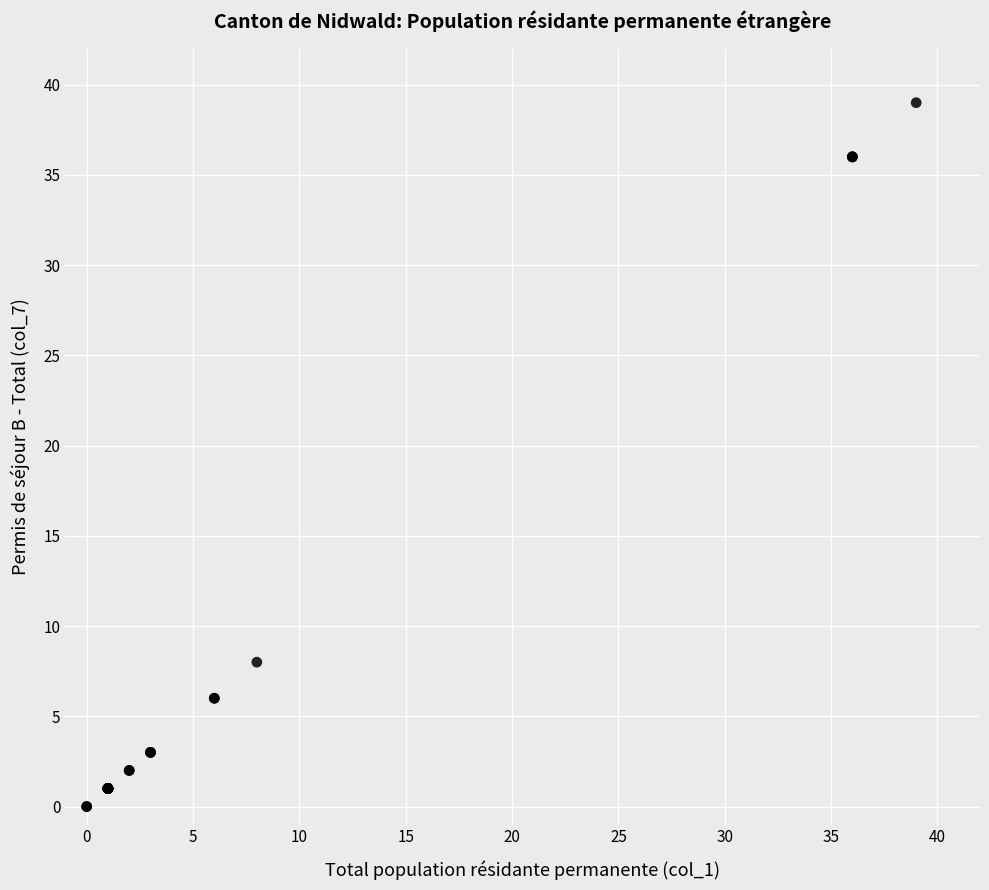

What Y value in the scatter plot is closest to 19?

8